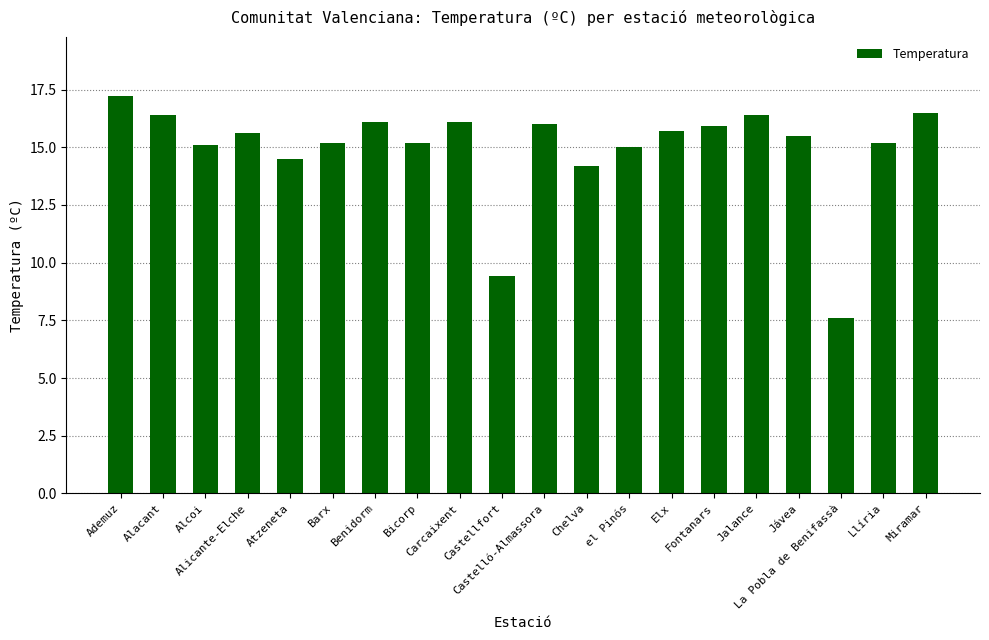

Reading left to right, transcribe all the data shown in this chart.

17.2	16.4	15.1	15.6	14.5	15.2	16.1	15.2	16.1	9.4	16.0	14.2	15.0	15.7	15.9	16.4	15.5	7.6	15.2	16.5